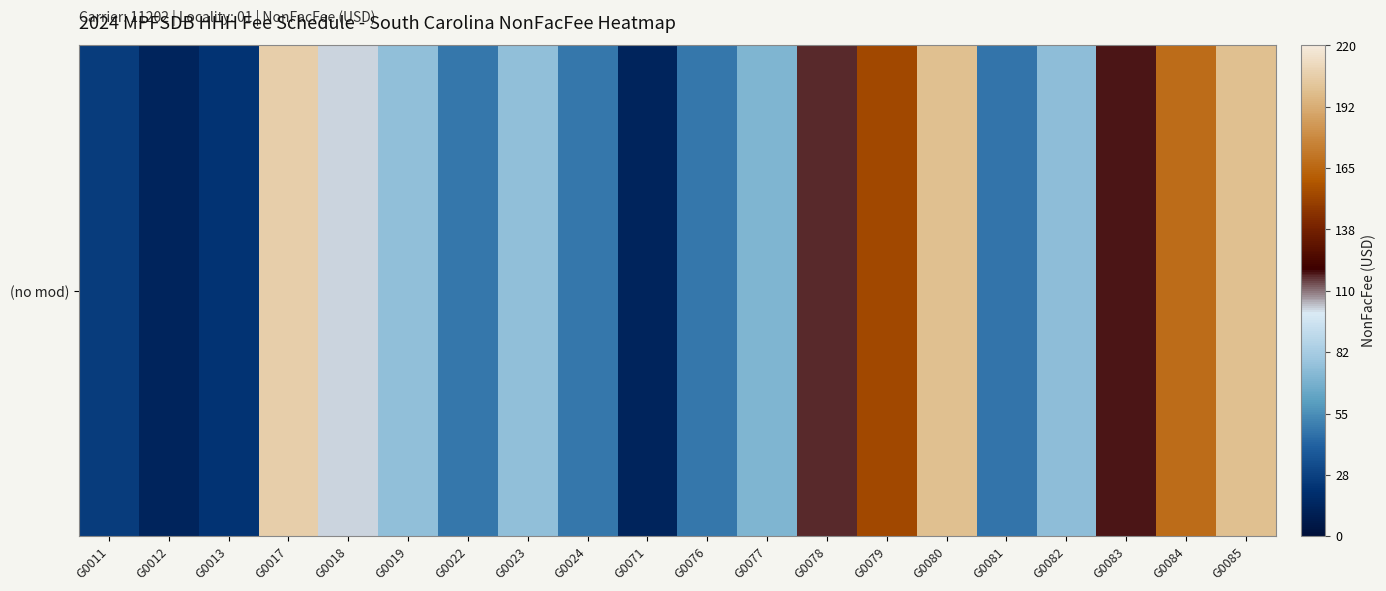

What is the approximate value at G0012?

13.5